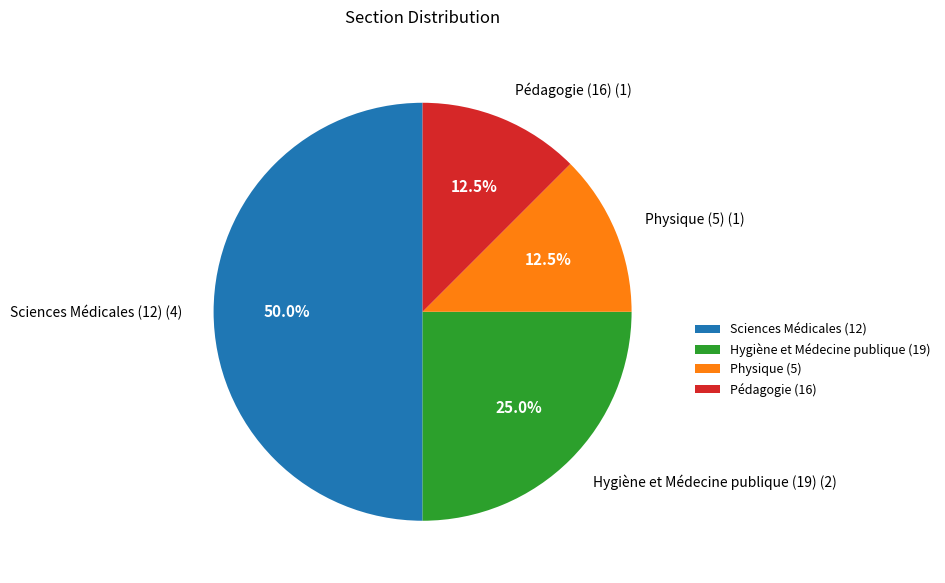

Is the sum of Pédagogie (16) and Sciences Médicales (12) greater than half?

Yes